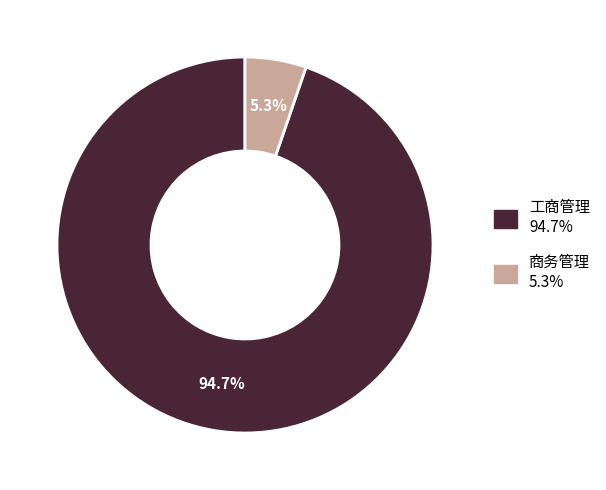

True or false: 工商管理 accounts for 90% of the total.

False